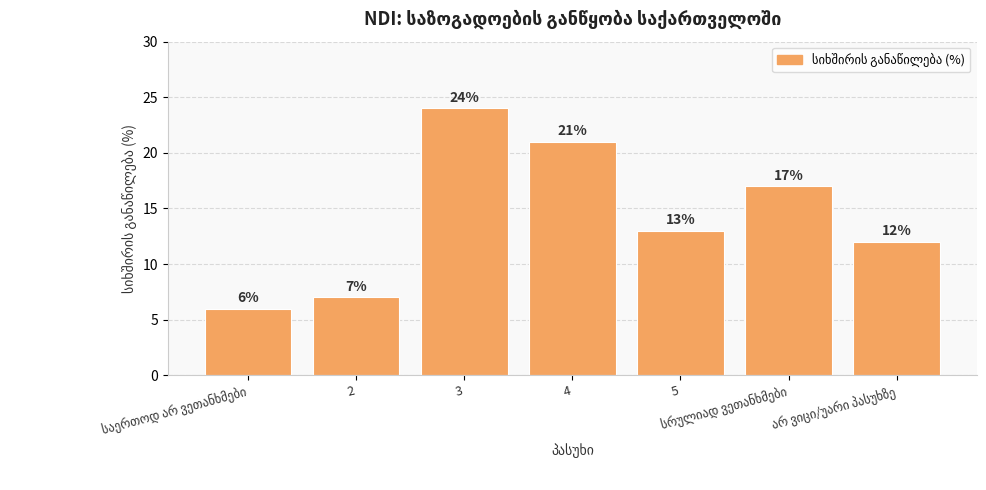

What is the minimum value shown in the chart?

6